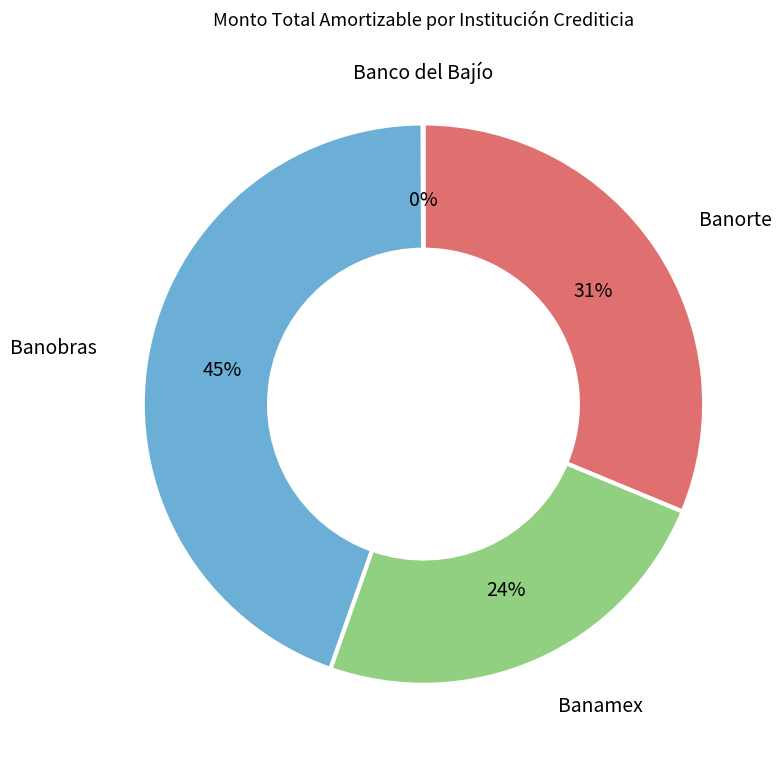

To the nearest percent, what percentage of the pie is Banobras?

45%